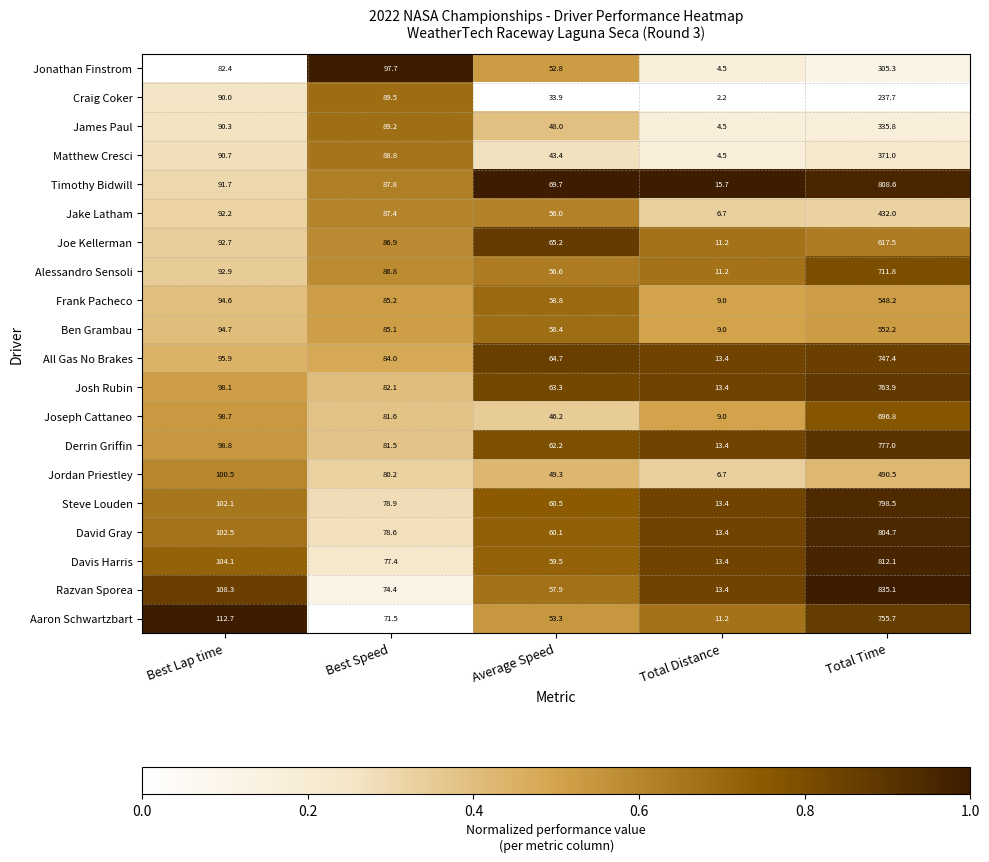

What is the total value across all series at Average Speed?

1119.8